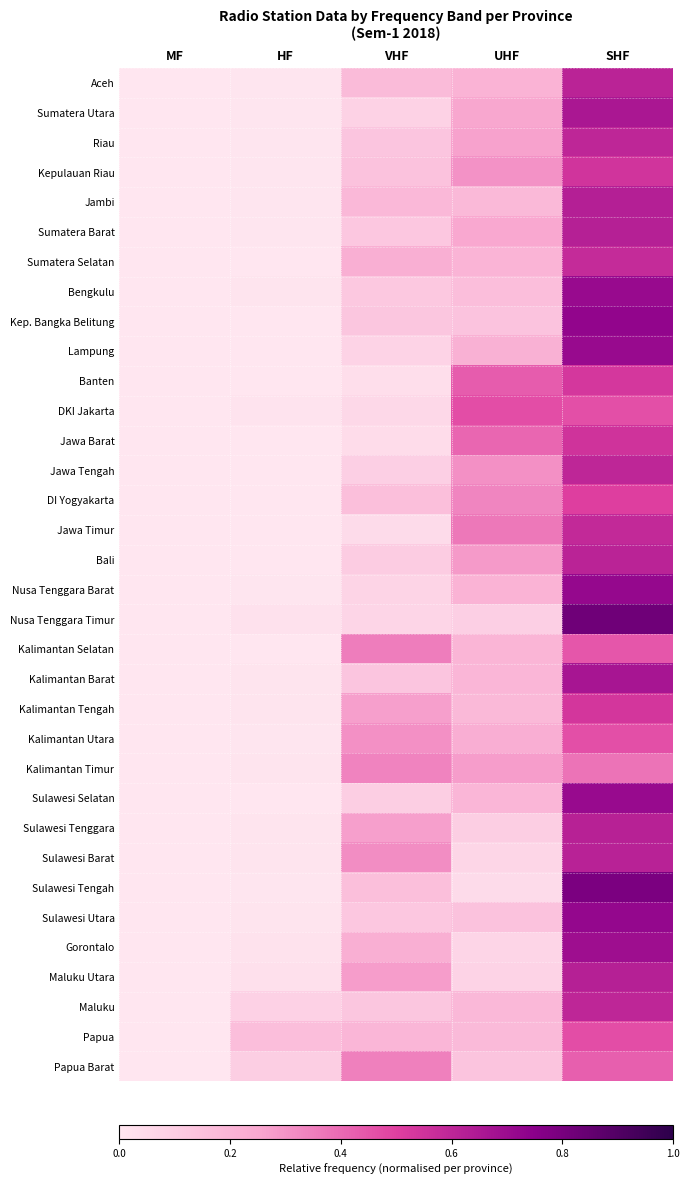

What is the greatest value displayed?

0.8